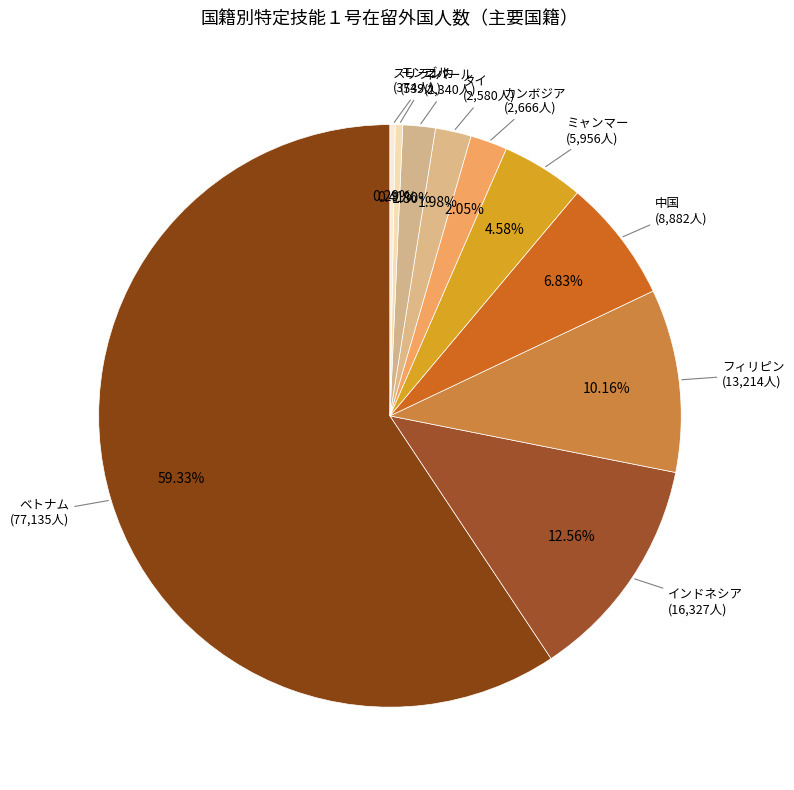

How many slices are in this pie chart?

10